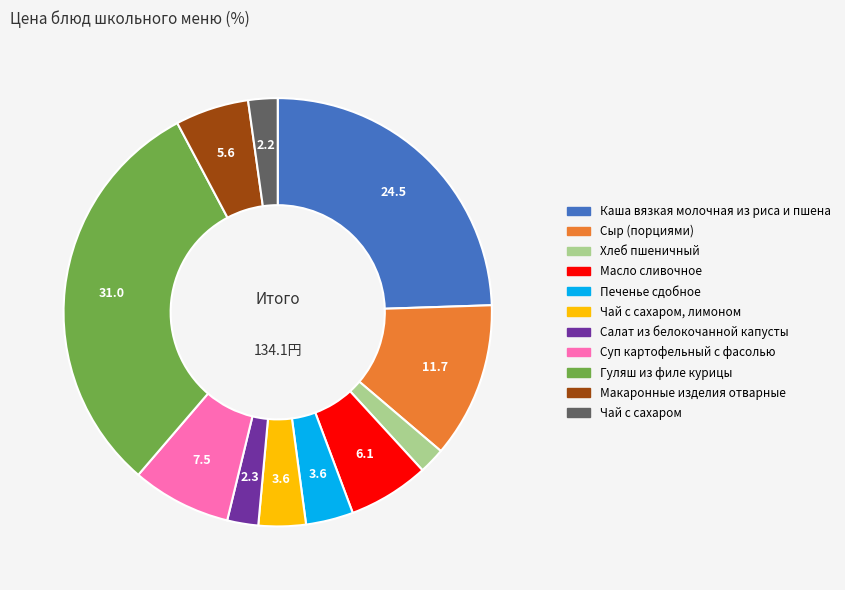

Is there a majority slice in this chart?

No